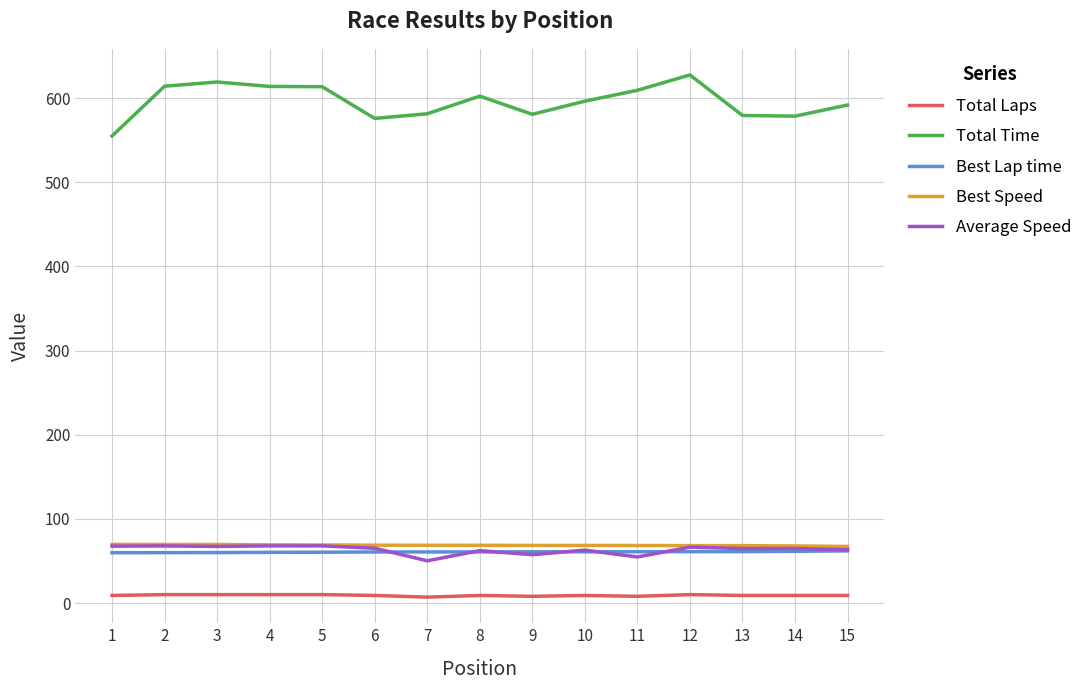

Which series has the largest range (max minus min)?

Total Time